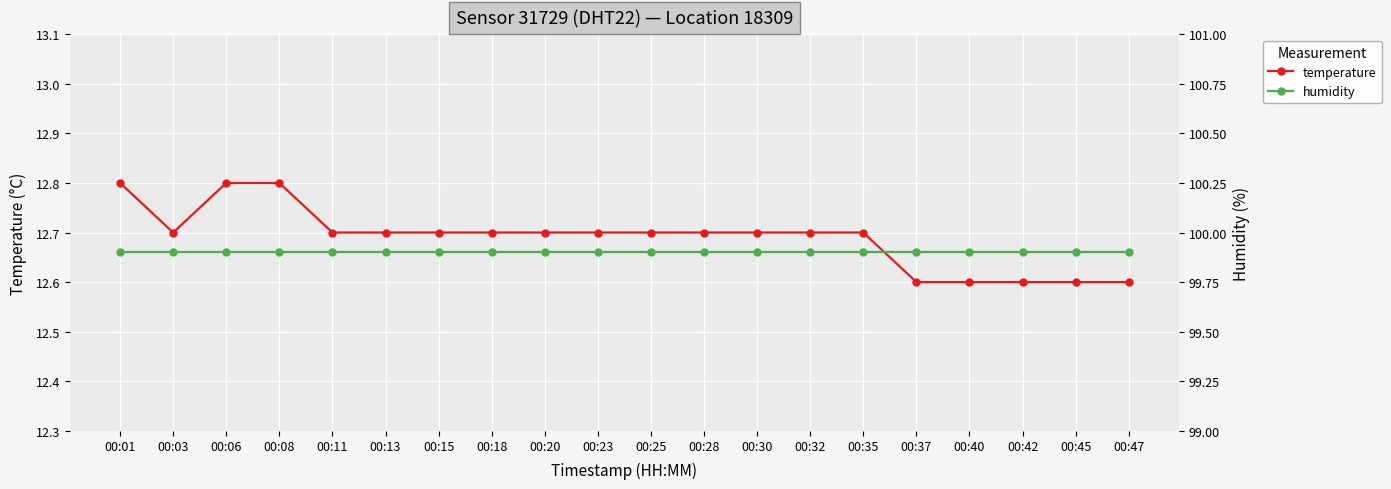

Reading left to right, transcribe all the data shown in this chart.

temperature: 00:01=12.8	00:03=12.7	00:06=12.8	00:08=12.8	00:11=12.7	00:13=12.7	00:15=12.7	00:18=12.7	00:20=12.7	00:23=12.7	00:25=12.7	00:28=12.7	00:30=12.7	00:32=12.7	00:35=12.7	00:37=12.6	00:40=12.6	00:42=12.6	00:45=12.6	00:47=12.6
humidity: 00:01=99.9	00:03=99.9	00:06=99.9	00:08=99.9	00:11=99.9	00:13=99.9	00:15=99.9	00:18=99.9	00:20=99.9	00:23=99.9	00:25=99.9	00:28=99.9	00:30=99.9	00:32=99.9	00:35=99.9	00:37=99.9	00:40=99.9	00:42=99.9	00:45=99.9	00:47=99.9